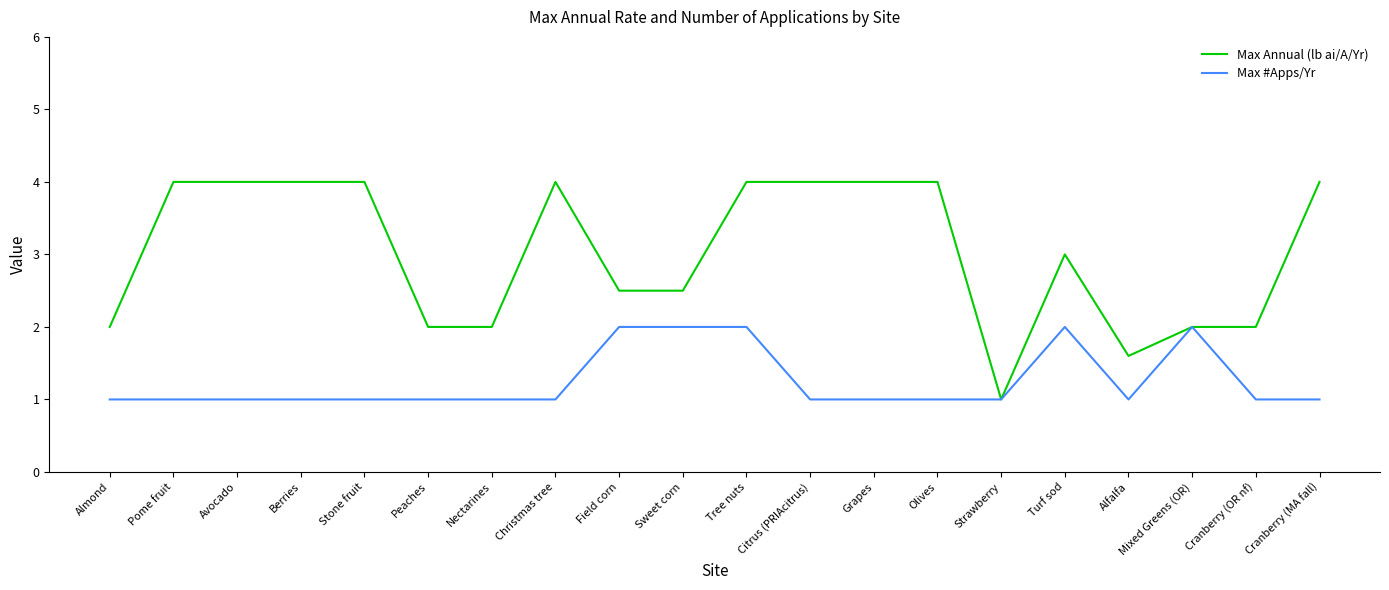

Which series changed the most between Tree nuts and Cranberry (OR nf)?

Max Annual (lb ai/A/Yr)